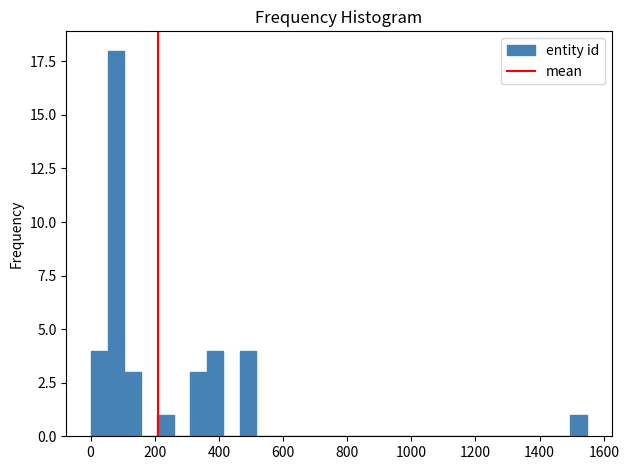

Read against the x-axis, roughly where is the centre of the tallest bar?

80